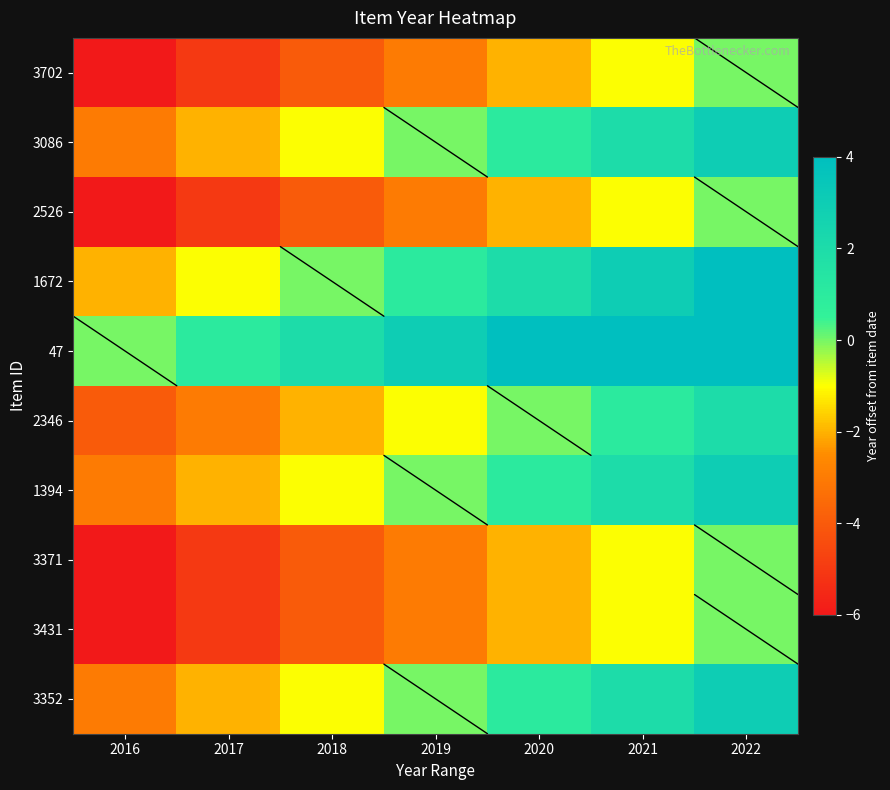

List the series in order of their peak value, lowest first.

3702, 2526, 3371, 3431, 2346, 3086, 1394, 3352, 1672, 47